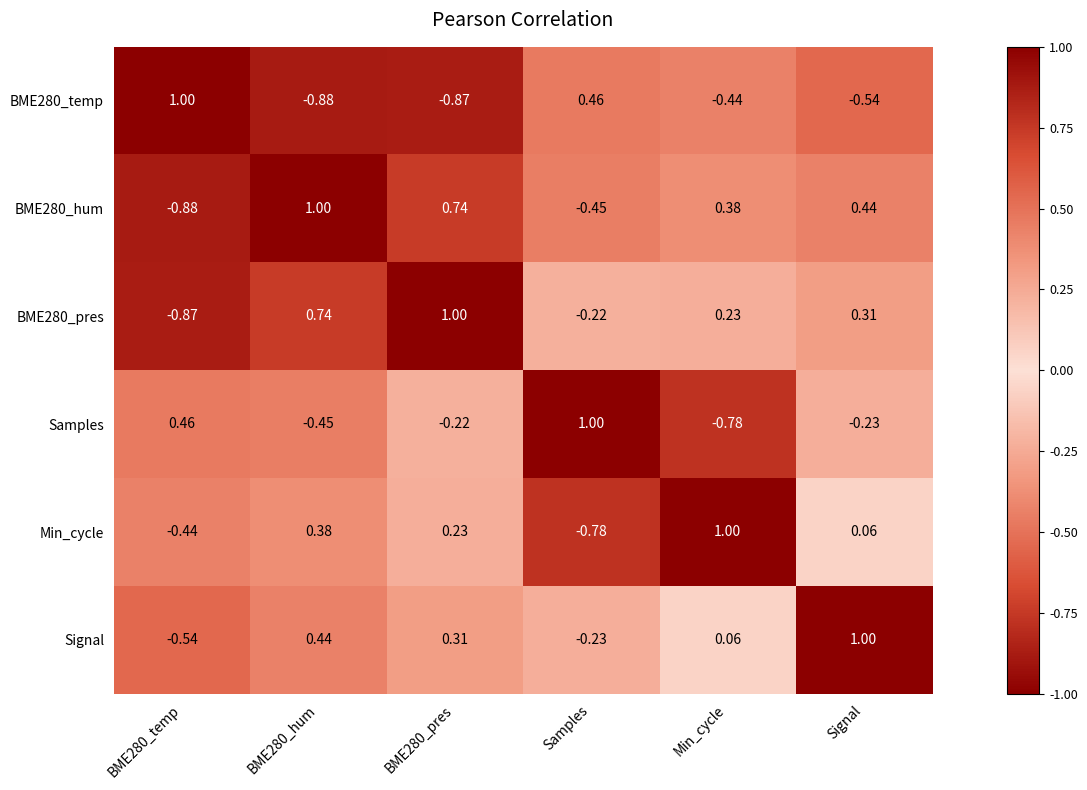

Where is BME280_pres nearest to the value 0?

Samples